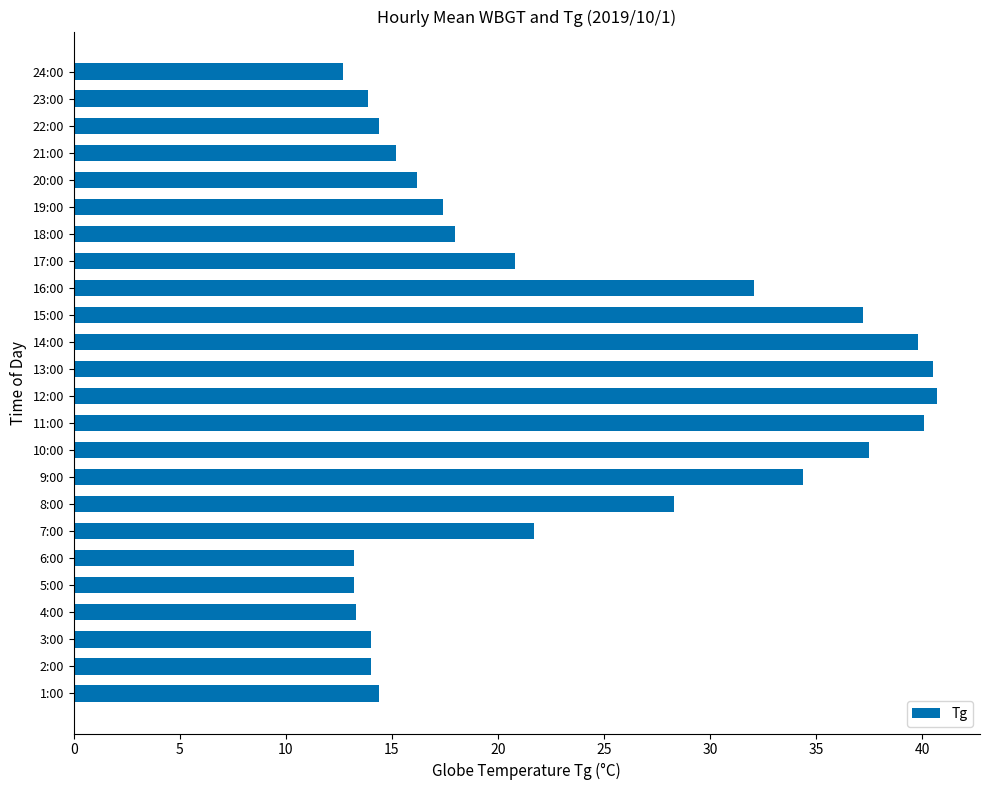

What is the maximum value shown in the chart?

40.7